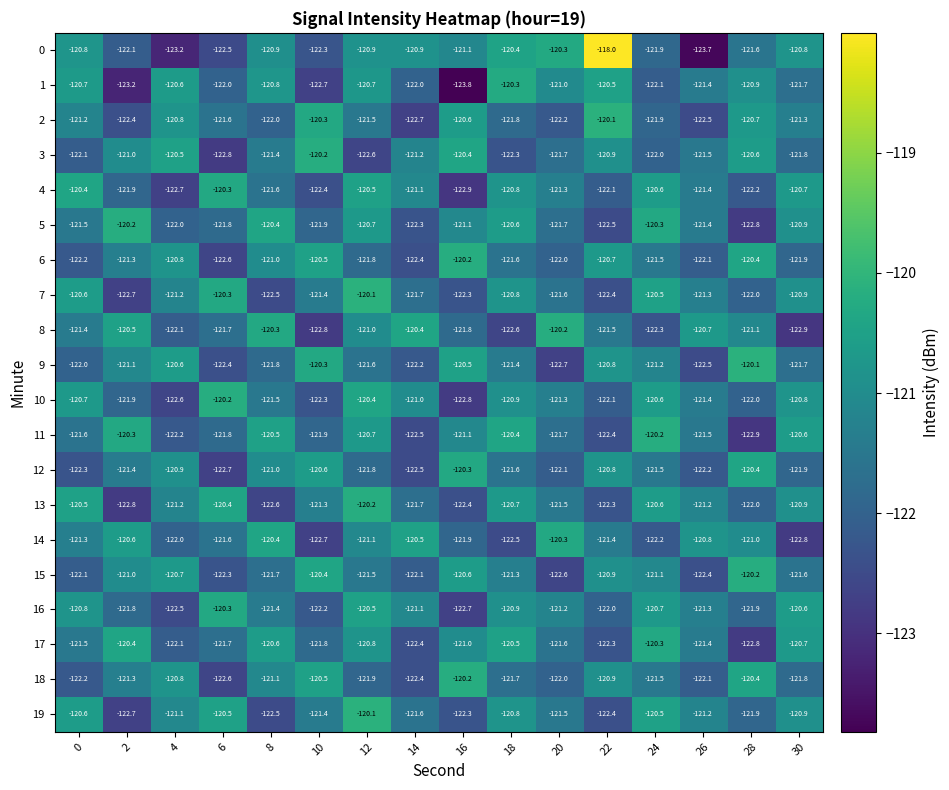

Is it true that 7 equals -122.0 at 28?

True